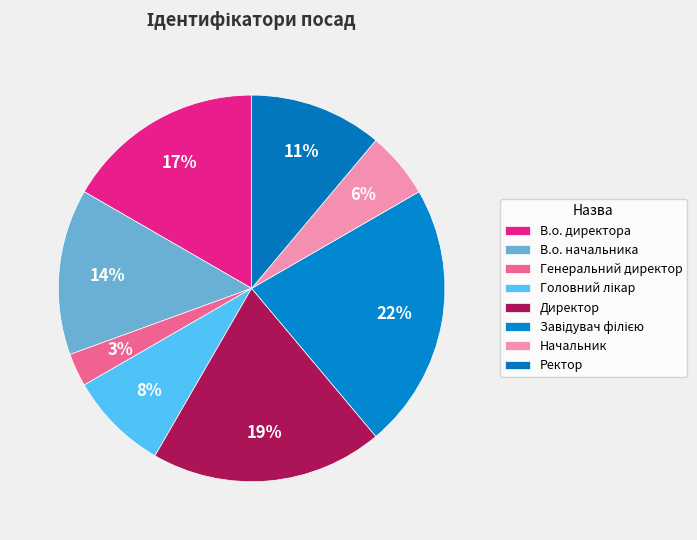

Between Головний лікар and В.о. директора, which is larger?

В.о. директора